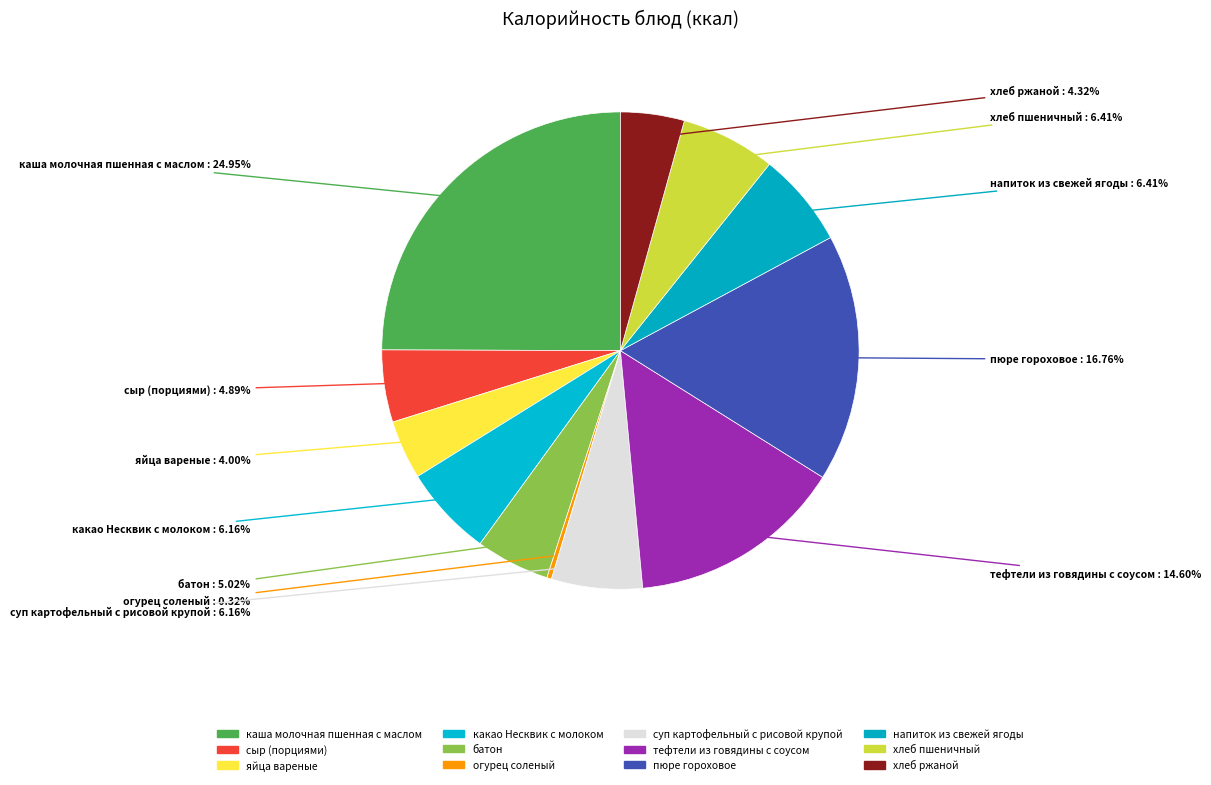

Does батон account for over 50% of the chart?

No